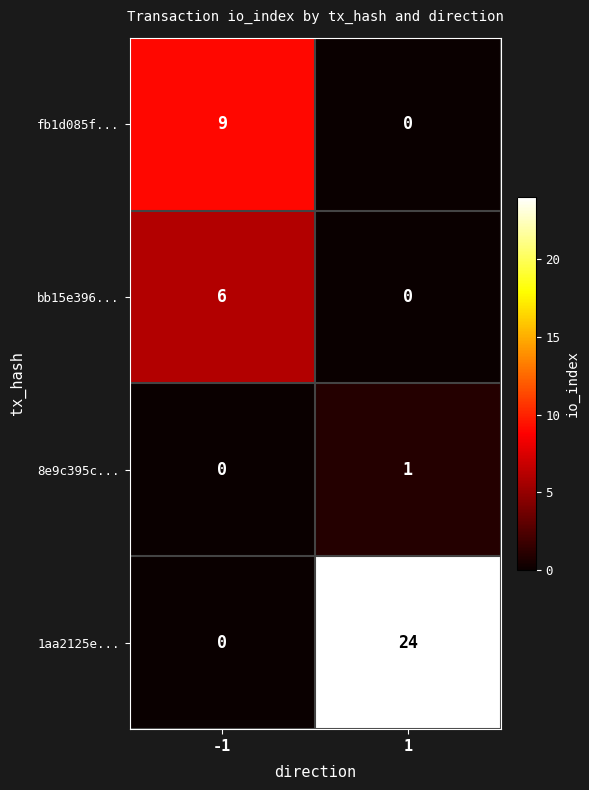

Rank the series by their maximum value, from lowest to highest.

8e9c395c..., bb15e396..., fb1d085f..., 1aa2125e...